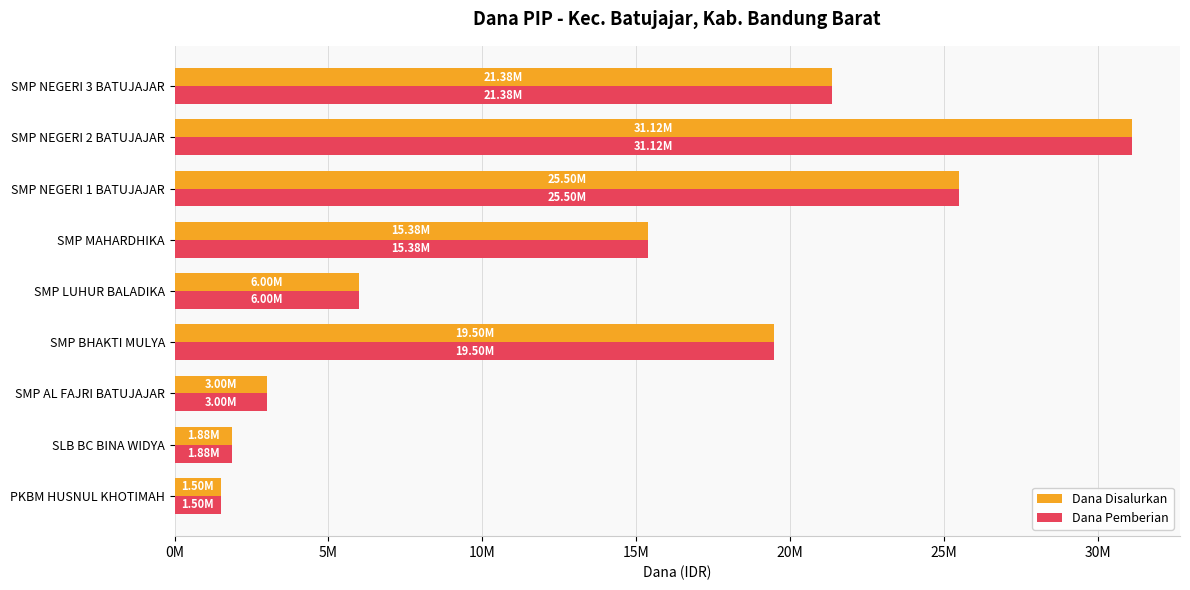

List the labels in order of Dana Pemberian value, largest first.

SMP NEGERI 2 BATUJAJAR, SMP NEGERI 1 BATUJAJAR, SMP NEGERI 3 BATUJAJAR, SMP BHAKTI MULYA, SMP MAHARDHIKA, SMP LUHUR BALADIKA, SMP AL FAJRI BATUJAJAR, SLB BC BINA WIDYA, PKBM HUSNUL KHOTIMAH